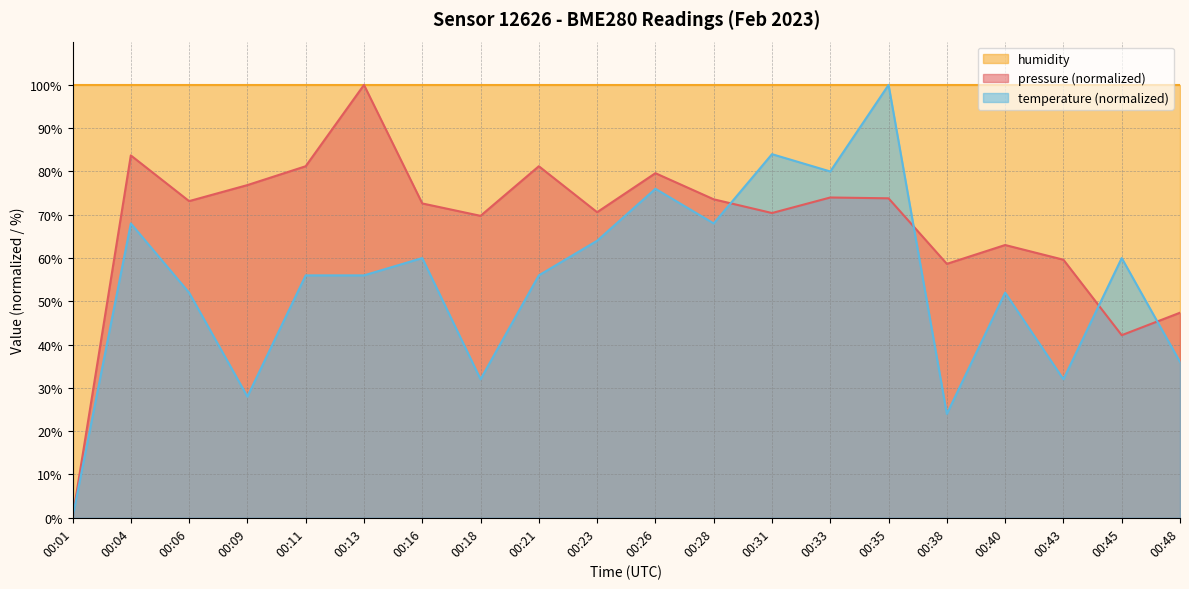

Where do pressure and temperature first cross each other?

00:28 and 00:31